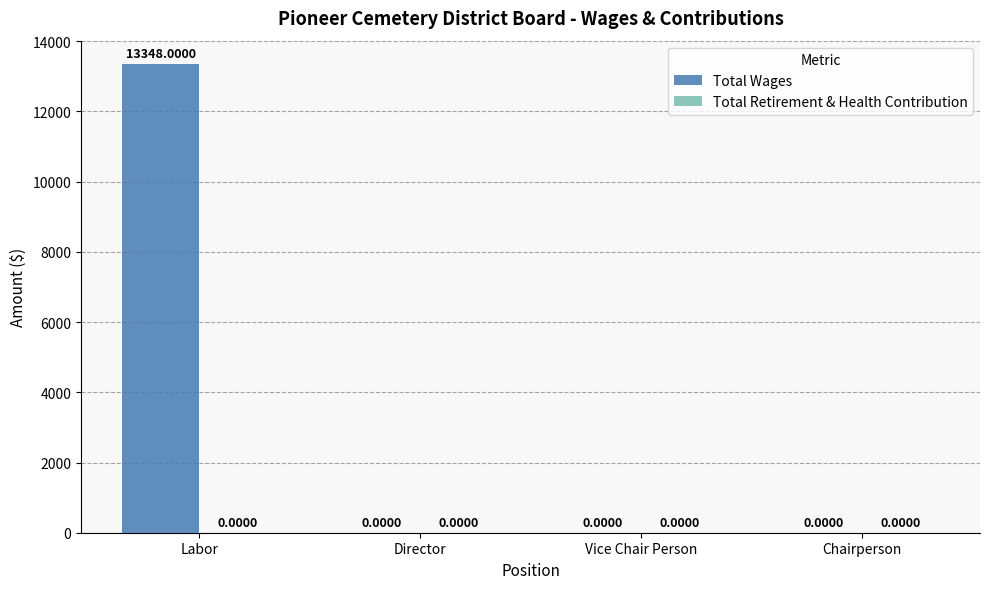

At which category does the chart reach its peak across all series?

Labor